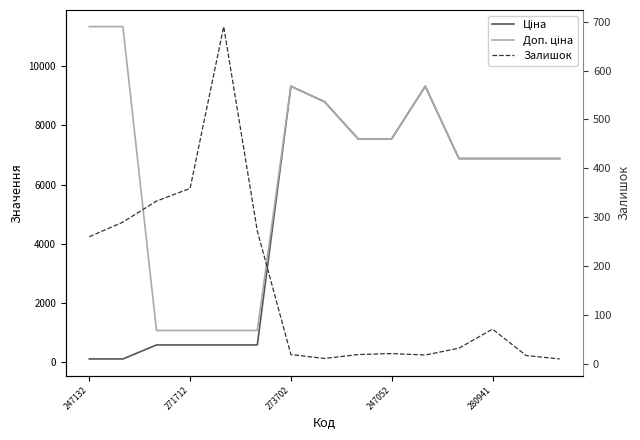

What is the spread (max minus min) of values at 273702?

9302.4